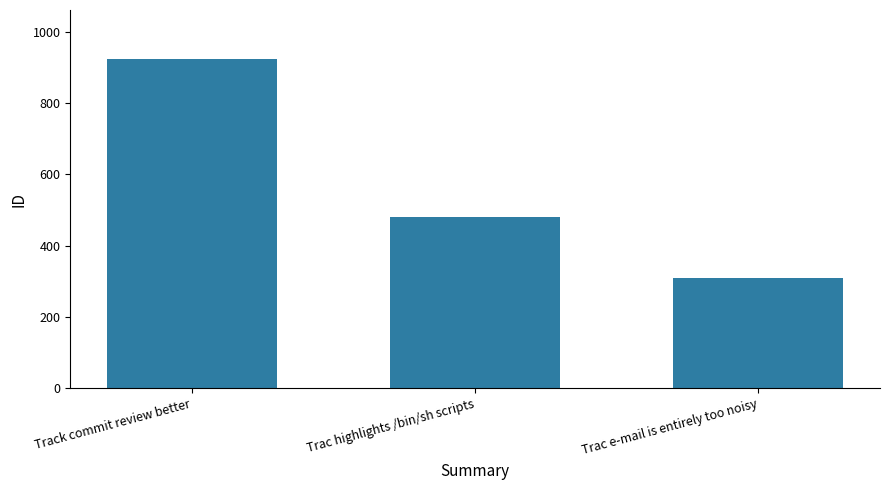

Are the bars grouped side by side (vs. stacked)?

No